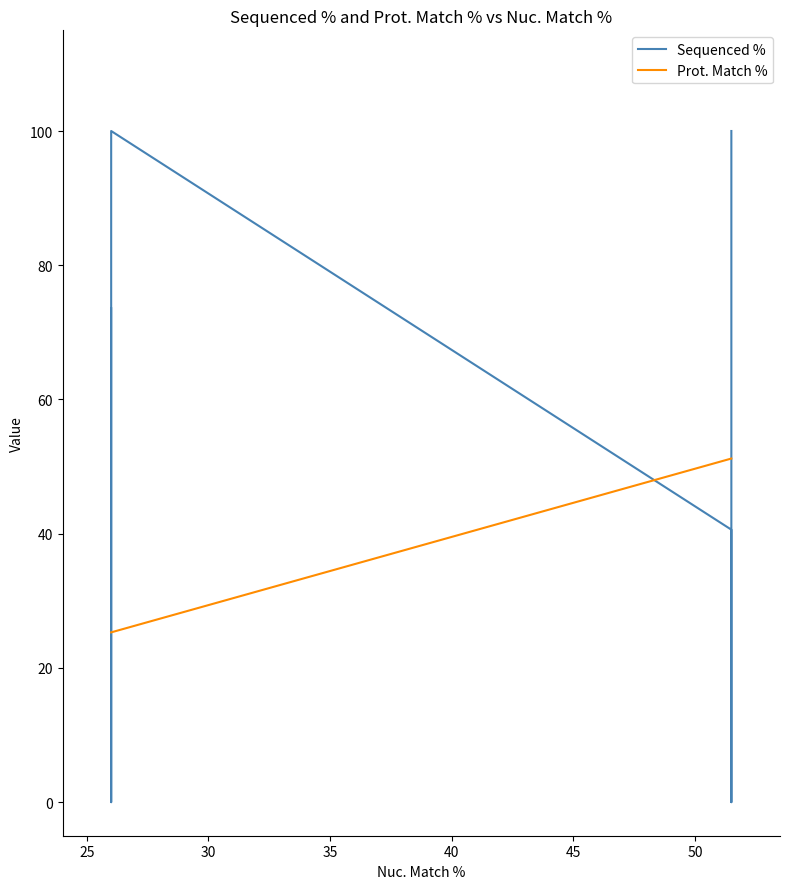

Is the value of Prot. Match % at 20 greater than the value of Sequenced % at 45?

No